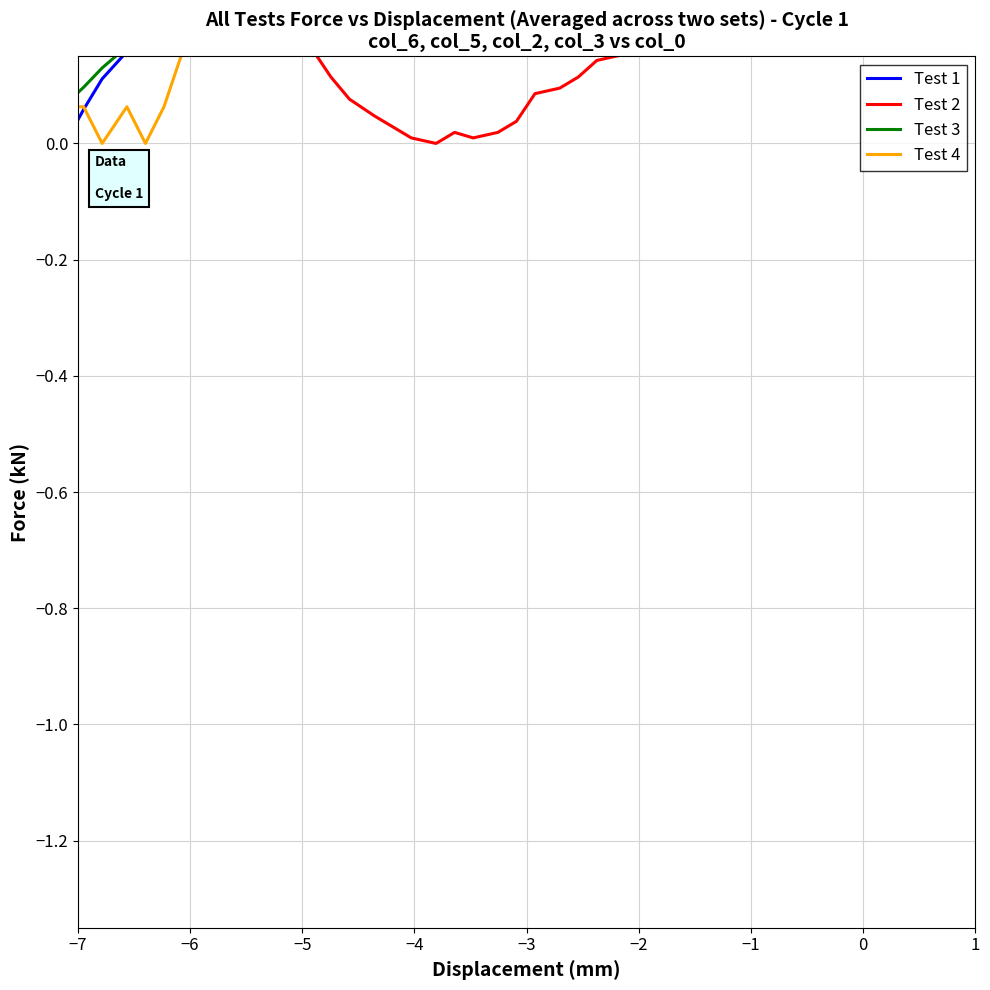

Reading left to right, extract all data points from this chart.

Test 1: 0.3	0.0	-0.0	0.1	0.1	0.2	0.2	0.2	0.3	0.3	0.4	0.4	0.4	0.5	0.5	0.5	0.5	0.5	0.6	0.6	0.6	0.6	0.6	0.6	0.6	0.7	0.7	0.7	0.8	0.8	0.9	0.9	1.0	1.0	1.0	1.1	1.1	1.2	1.2
Test 2: 1.2	1.2	1.1	1.0	0.9	0.8	0.8	0.7	0.6	0.5	0.4	0.4	0.3	0.2	0.2	0.1	0.1	0.0	0.0	0.0	-0.0	0.0	0.0	0.0	0.0	0.1	0.1	0.1	0.1	0.2	0.2	0.2	0.2	0.2	0.2	0.2	0.2	0.2	0.2
Test 3: -0.0	0.0	0.1	0.1	0.1	0.2	0.2	0.2	0.3	0.4	0.4	0.5	0.6	0.6	0.7	0.7	0.7	0.8	0.8	0.8	0.8	0.8	0.9	0.9	0.9	1.0	1.0	1.0	1.1	1.1	1.1	1.1	1.1	1.1	1.1	1.2	1.2	1.2	1.2
Test 4: 0.1	0.1	0.1	0.1	-0.0	0.1	-0.0	0.1	0.2	0.3	0.3	0.4	0.6	0.6	0.6	0.4	0.4	0.4	0.6	0.7	0.8	0.8	0.8	0.9	1.0	1.1	1.1	1.1	1.2	1.2	1.2	1.2	1.2	1.1	1.1	1.0	1.1	1.2	1.0